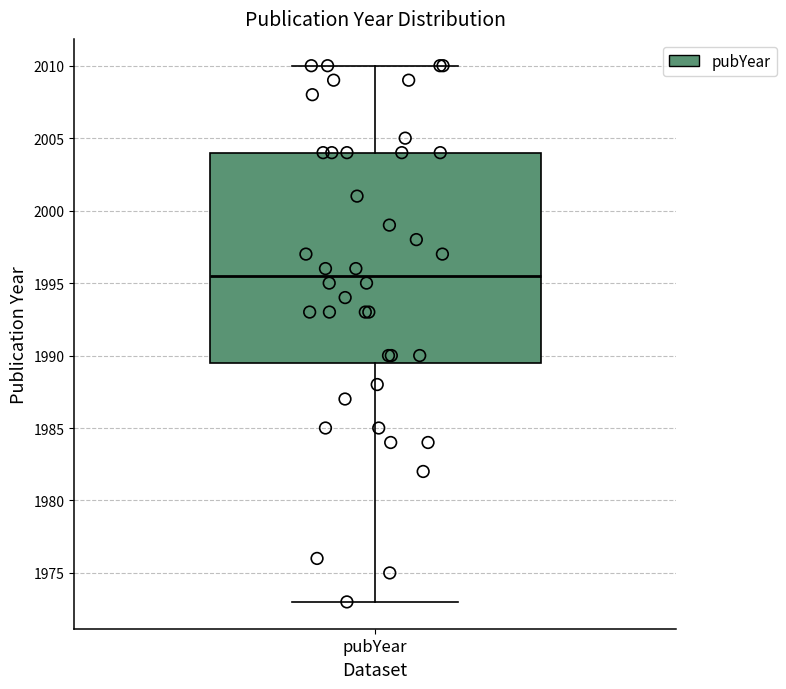

Read this box plot against the y-axis: the position of the median line, the range covered by the box, and the ends of both whiskers. The values are not printed on the chart, so give them approximately, as read against the axis.

median 1995.5, box 1989.5 to 2004.0, whiskers 1973.0 to 2010.0